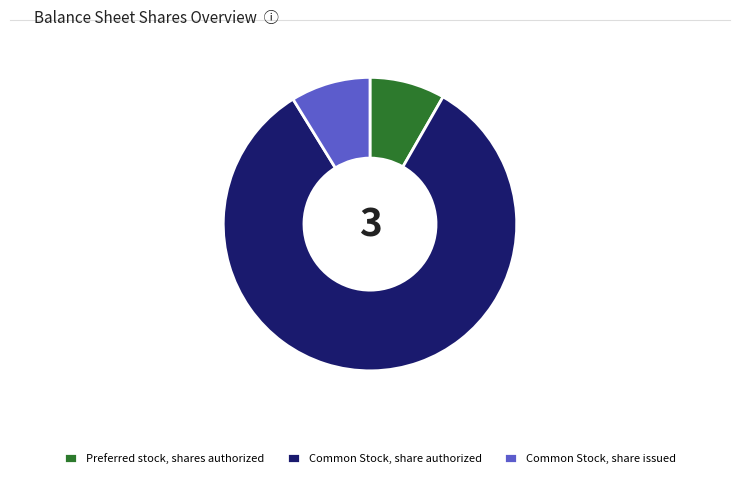

What is the majority slice?

Common Stock, share authorized